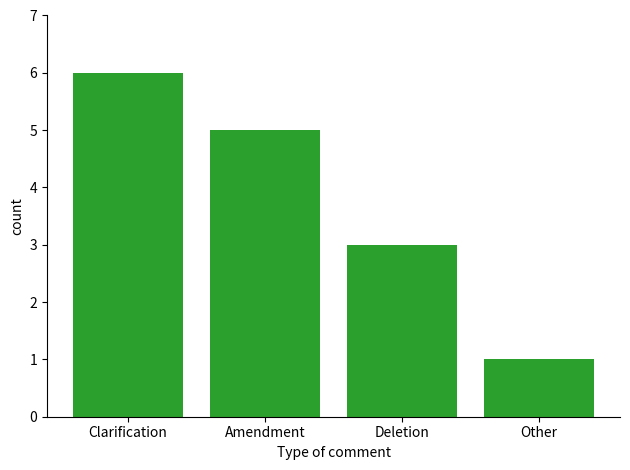

Are the bars grouped side by side (vs. stacked)?

No